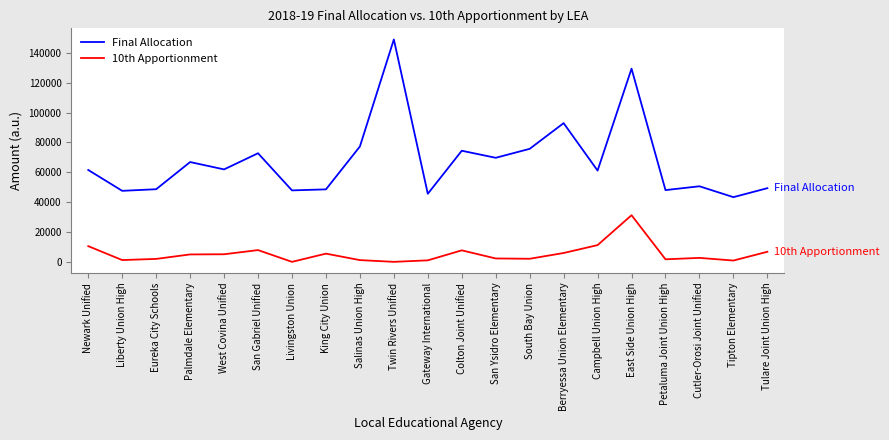

True or false: Final Allocation and 10th Apportionment cross at least once.

False